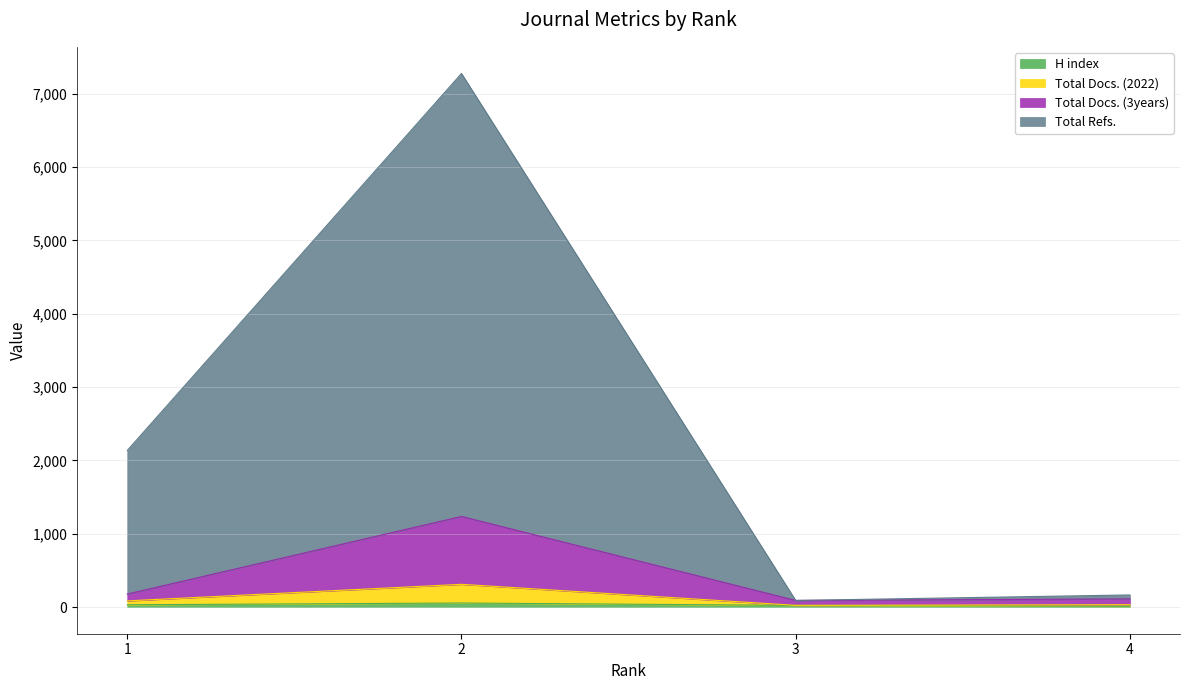

Which series has the widest spread of values?

Total Refs.